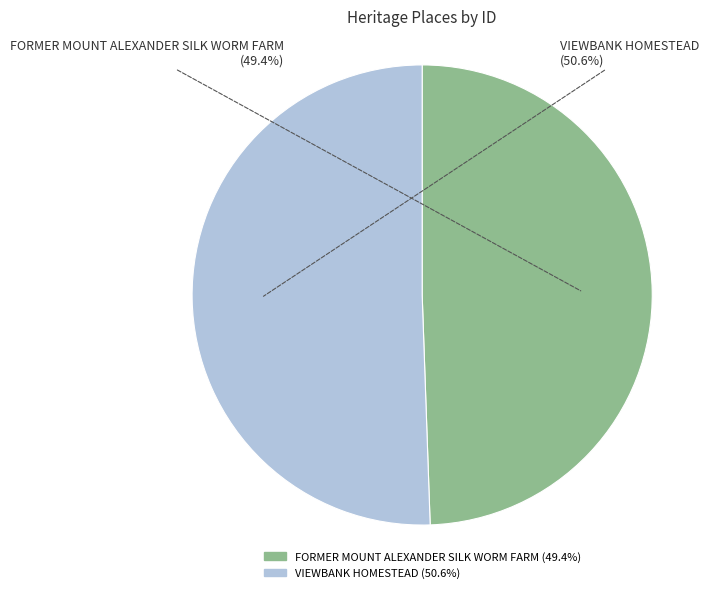

How many segments does this pie chart have?

2